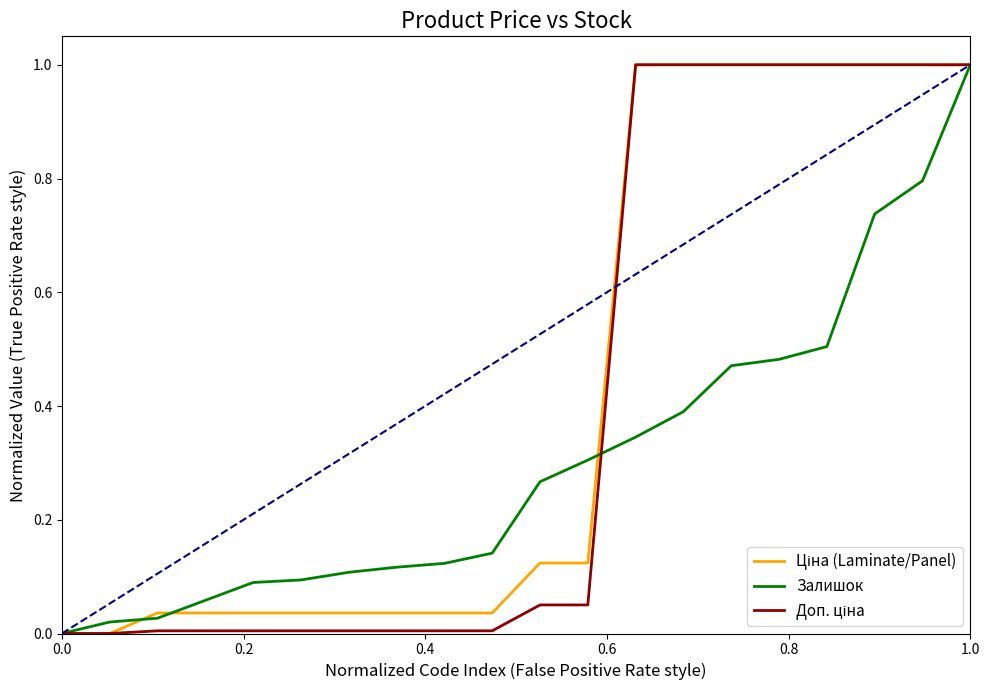

How many lines are shown in the chart?

3